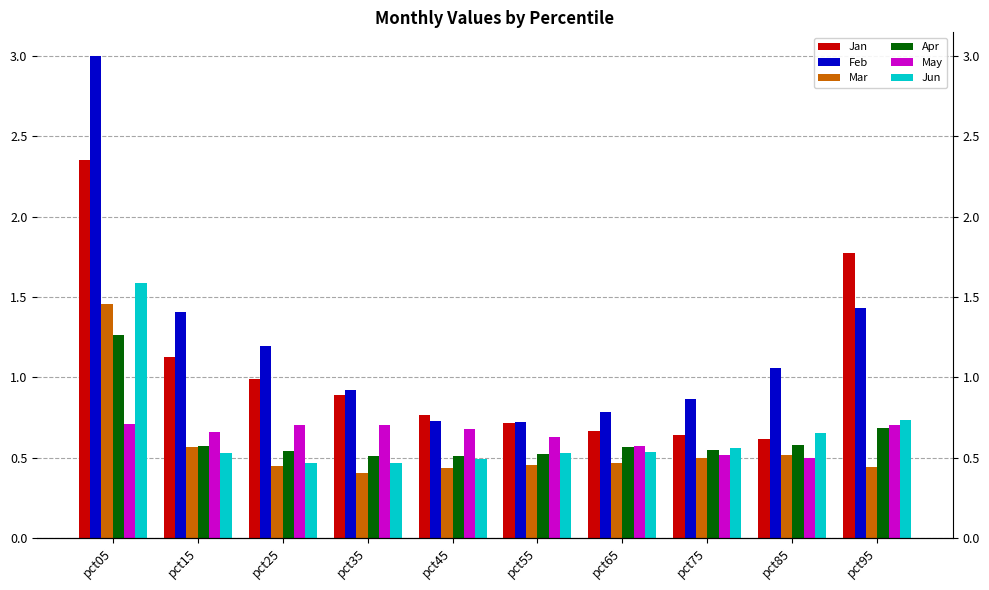

What is the greatest value displayed?

3.0